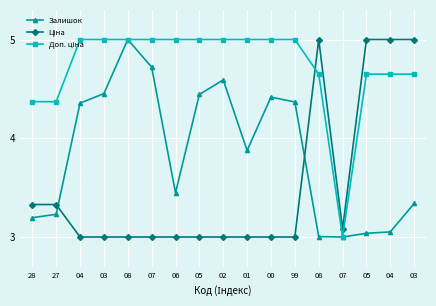

At which label does Доп. ціна reach its peak?

04